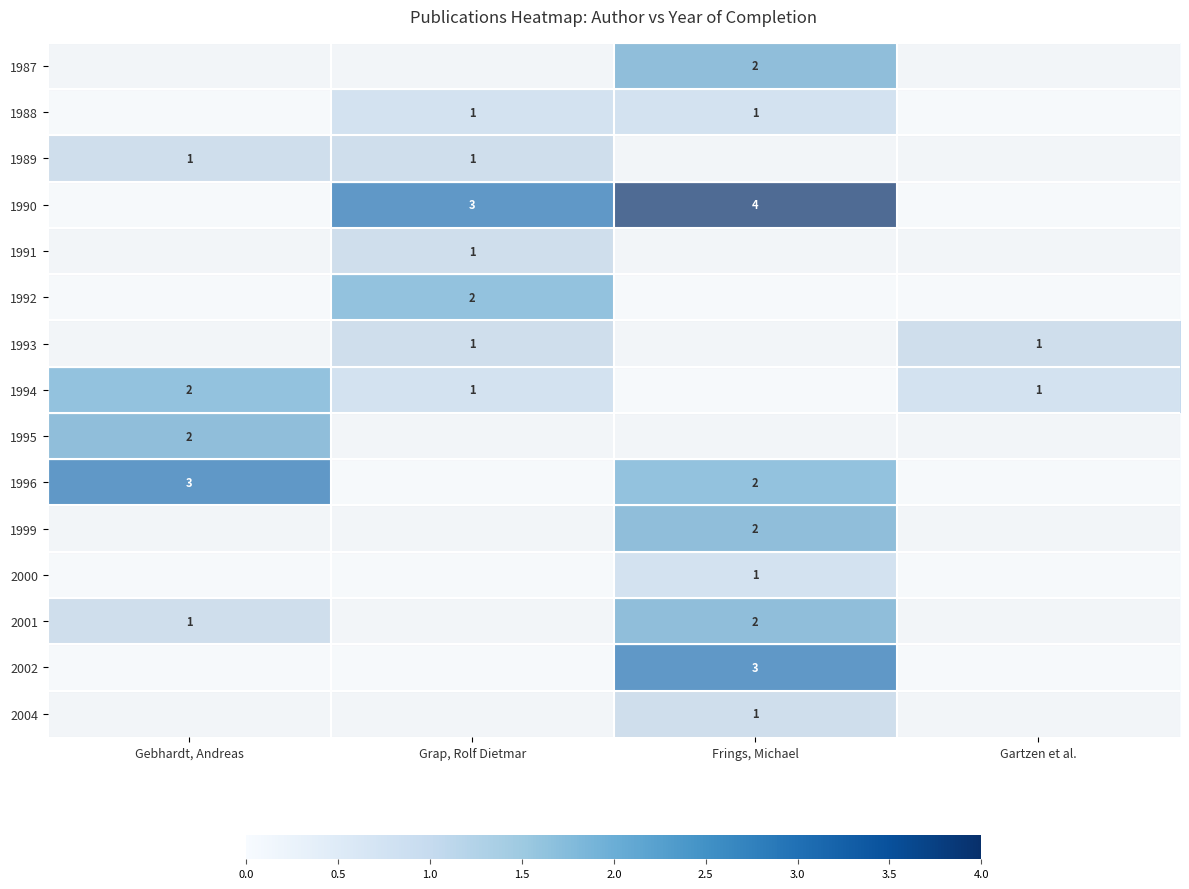

True or false: 2002 has a value of 3 at Frings, Michael.

True